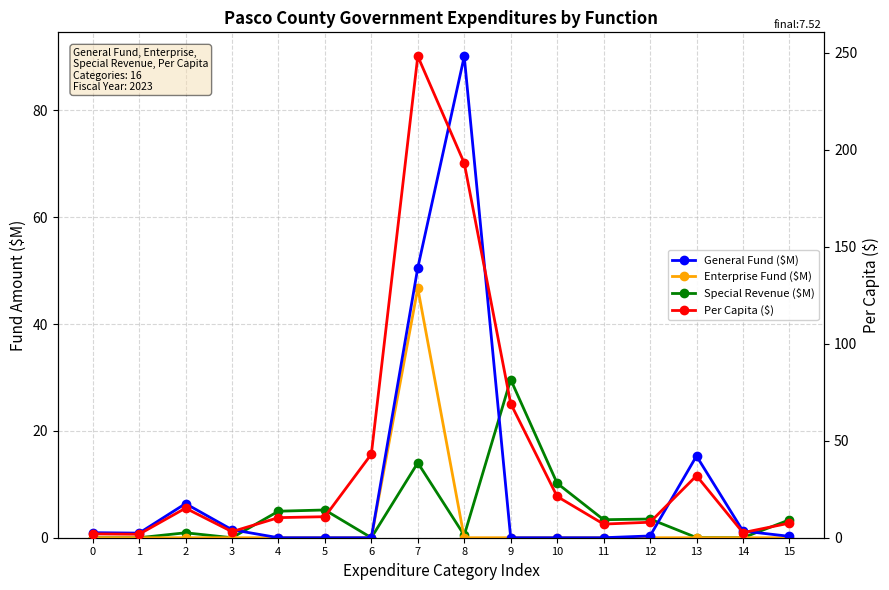

What is the difference between the maximum and second lowest values in the Per Capita ($) series?

246.2